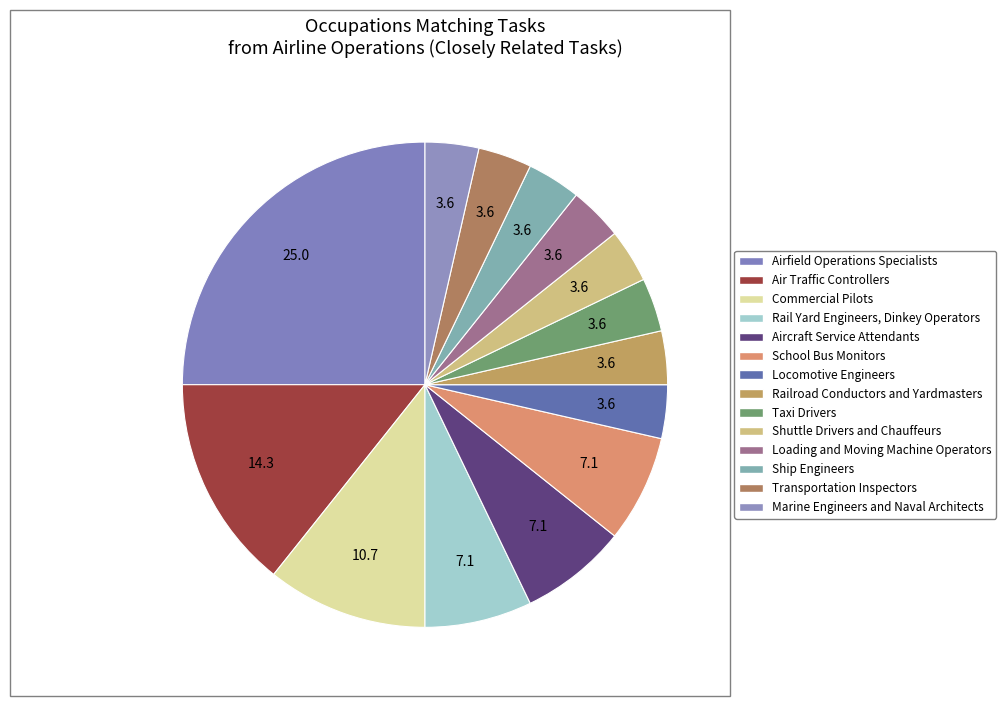

Approximately how many times larger is the value at Loading and Moving Machine Operators compared to Locomotive Engineers?

1.0